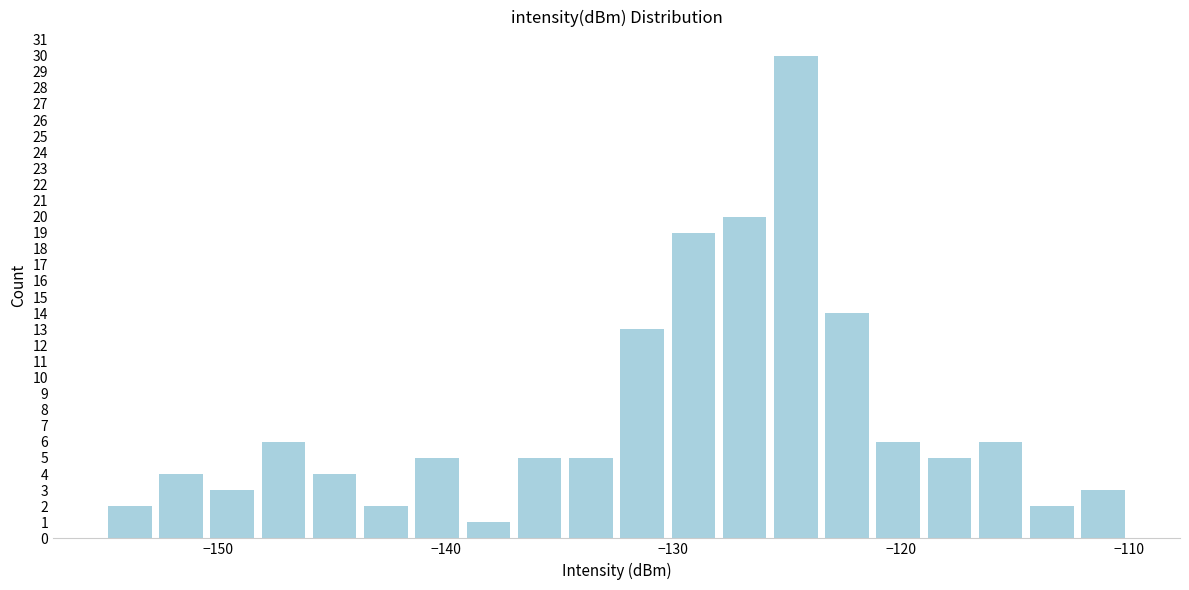

Read against the x-axis, roughly where is the centre of the tallest bar?

-125